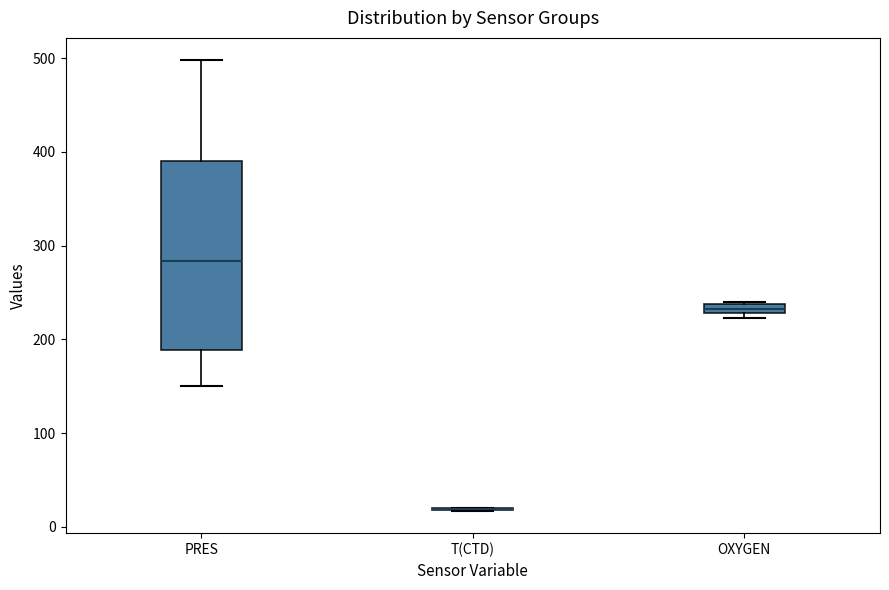

Which box is the tallest, from its lower edge to its upper edge?

PRES